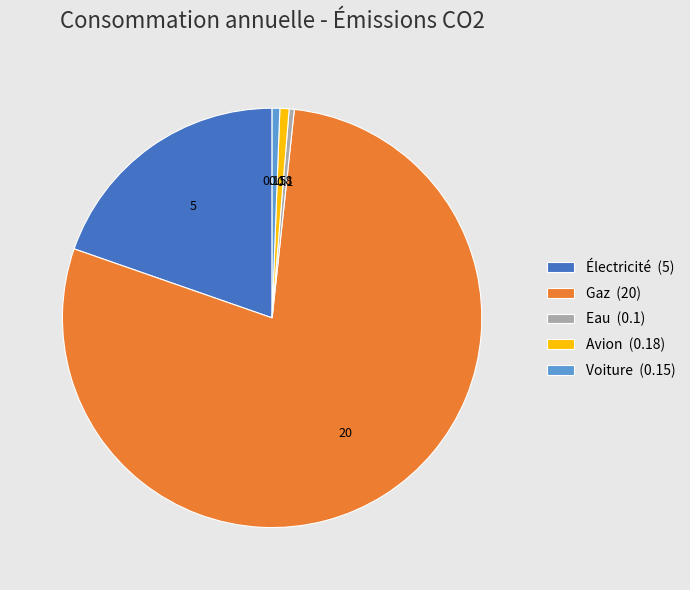

Combined, do Électricité (5) and Eau (0.1) account for over 50%?

No